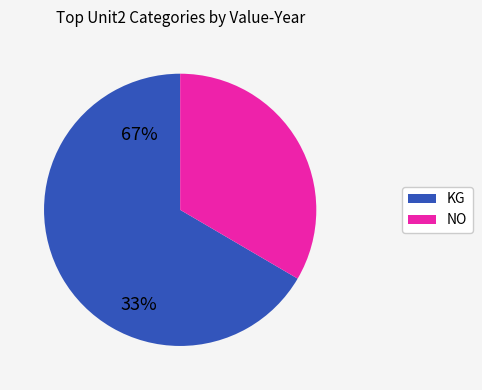

Rank the categories by value from highest to lowest.

KG, NO